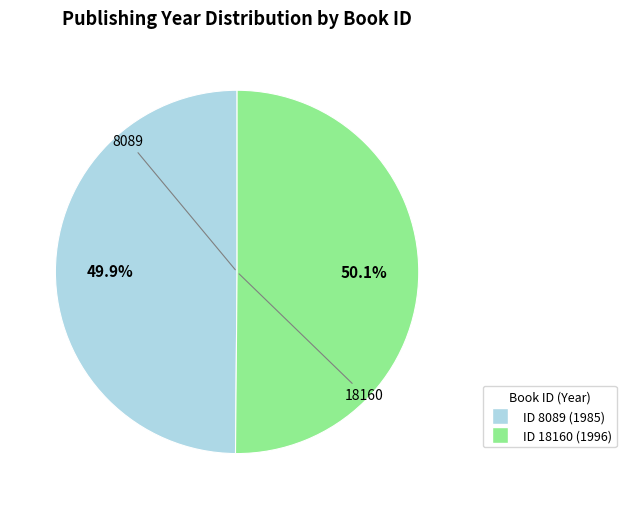

Is there any slice that represents more than half of the pie?

Yes